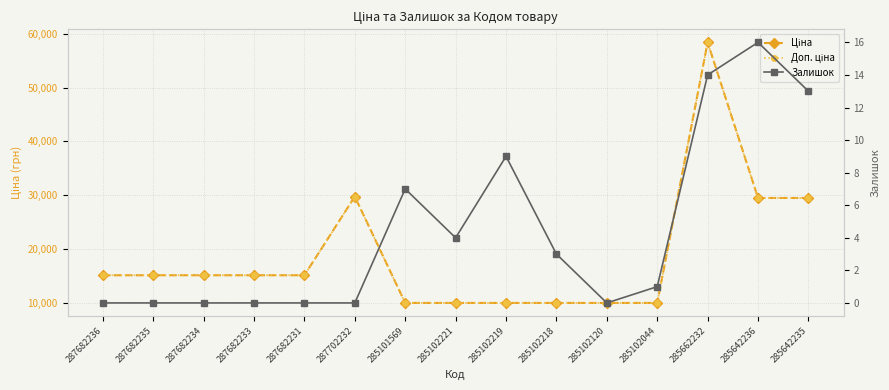

Rank the series by their maximum value, from highest to lowest.

Ціна, Доп. ціна, Залишок